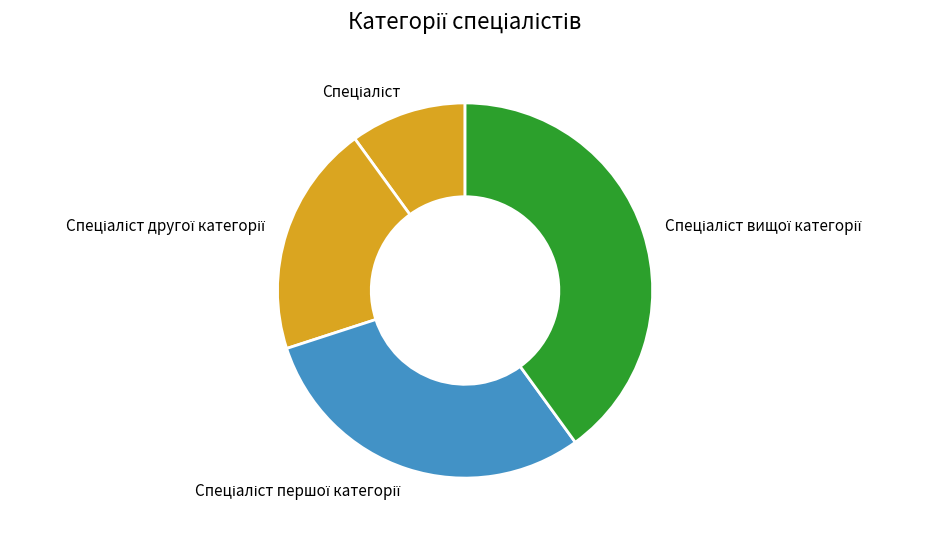

Does any single category account for the majority?

No